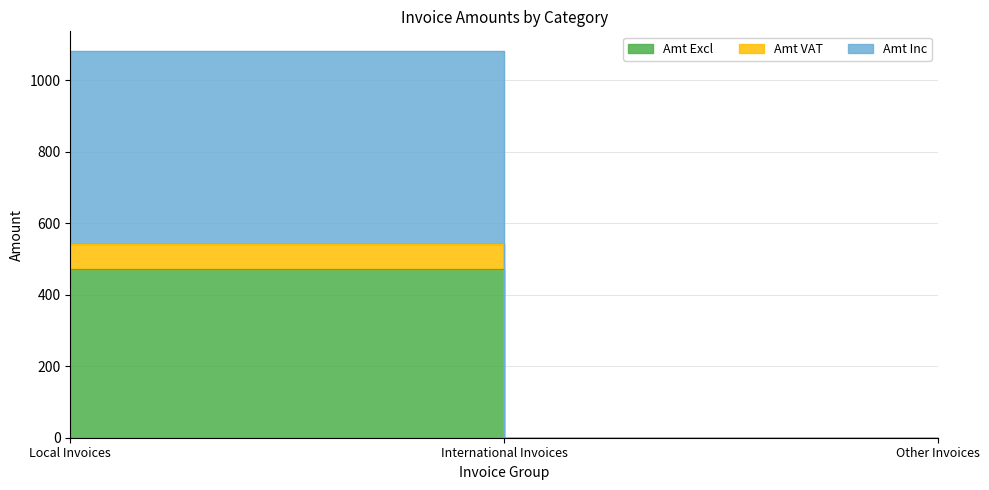

True or false: Amt Inc has a value of 0.0 at International Invoices.

True